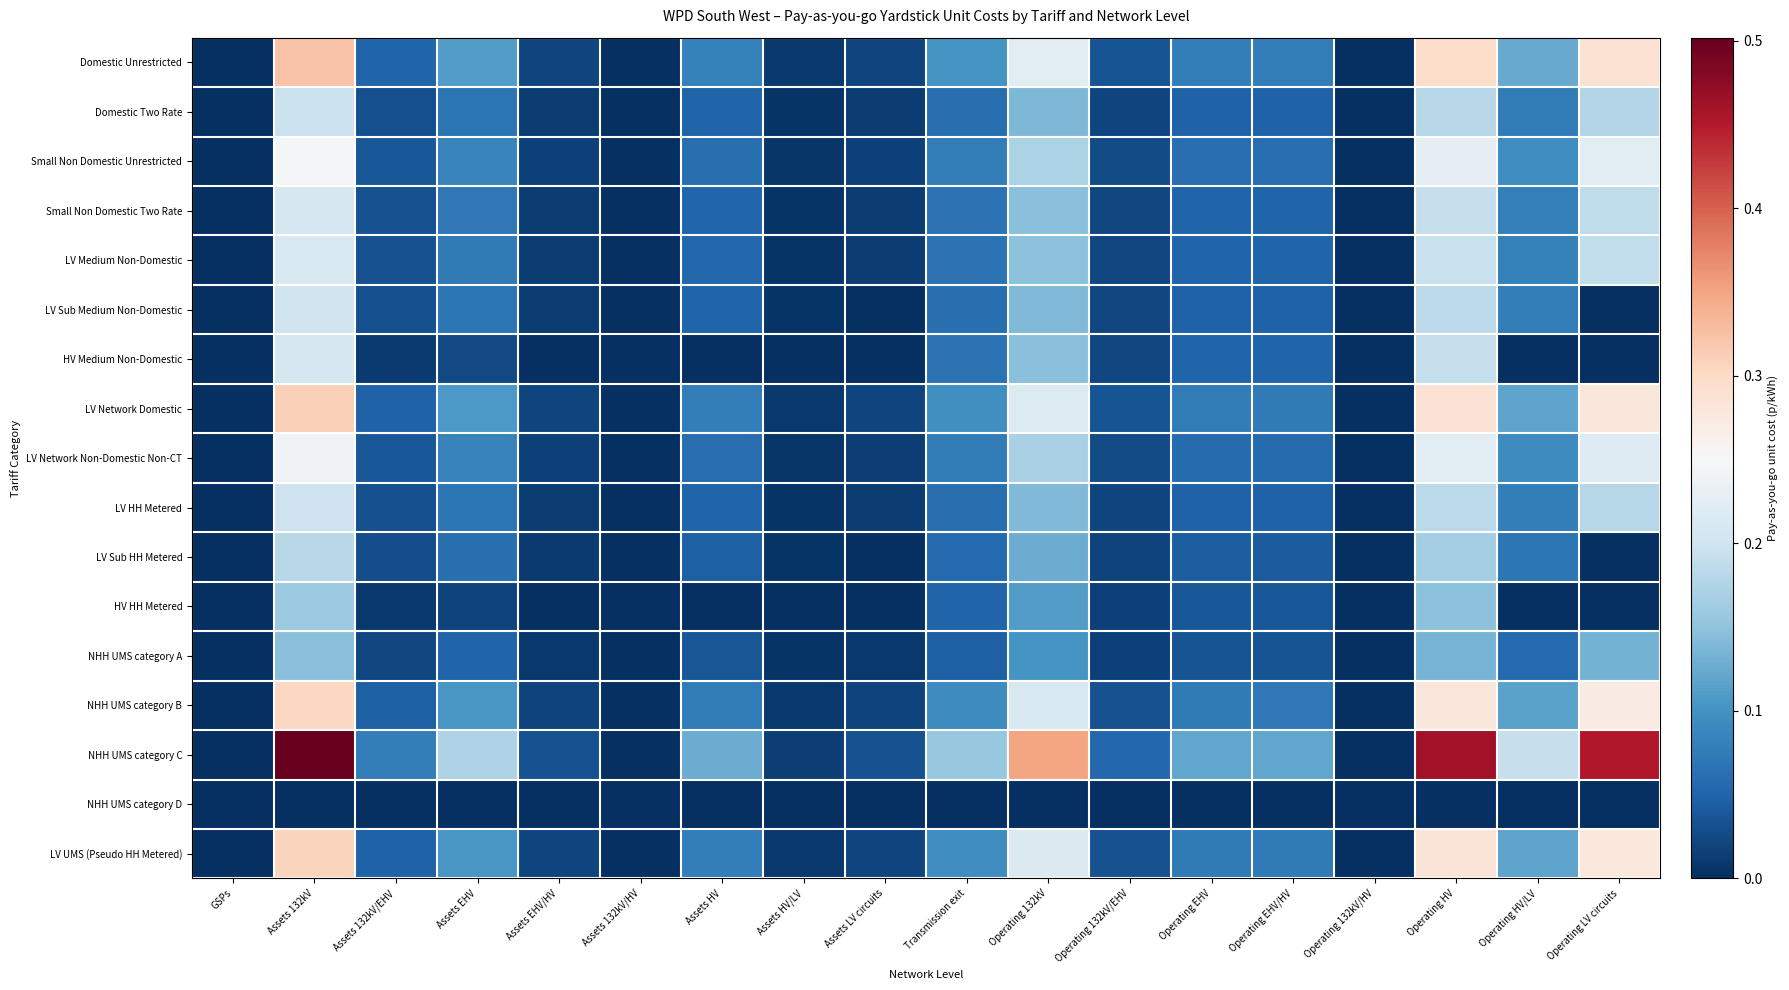

At Assets EHV/HV, list the series in order from largest to smallest.

NHH UMS category C, Domestic Unrestricted, LV Network Domestic, LV UMS (Pseudo HH Metered), NHH UMS category B, Small Non Domestic Unrestricted, LV Network Non-Domestic Non-CT, LV Medium Non-Domestic, Small Non Domestic Two Rate, LV Sub Medium Non-Domestic, LV HH Metered, Domestic Two Rate, LV Sub HH Metered, NHH UMS category A, HV Medium Non-Domestic, HV HH Metered, NHH UMS category D